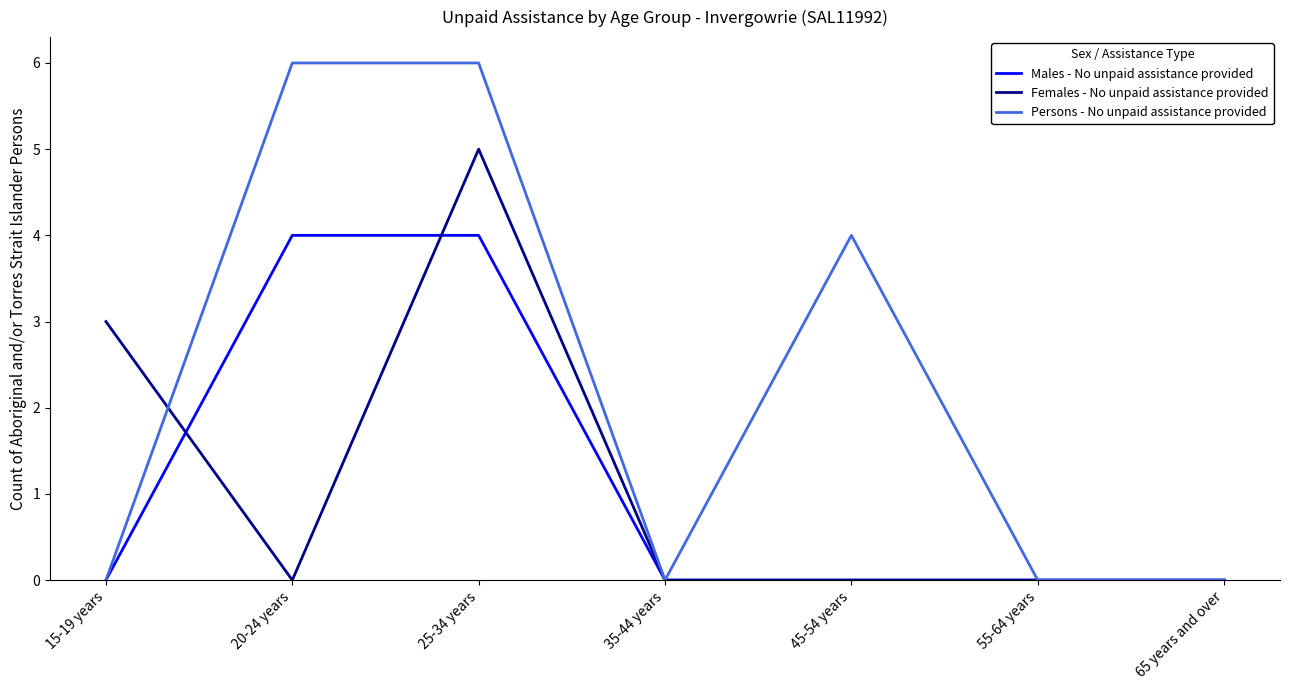

Reading left to right, extract all data points from this chart.

Males - No unpaid assistance provided: 15-19 years=0	20-24 years=4	25-34 years=4	35-44 years=0	45-54 years=0	55-64 years=0	65 years and over=0
Females - No unpaid assistance provided: 15-19 years=3	20-24 years=0	25-34 years=5	35-44 years=0	45-54 years=0	55-64 years=0	65 years and over=0
Persons - No unpaid assistance provided: 15-19 years=0	20-24 years=6	25-34 years=6	35-44 years=0	45-54 years=4	55-64 years=0	65 years and over=0